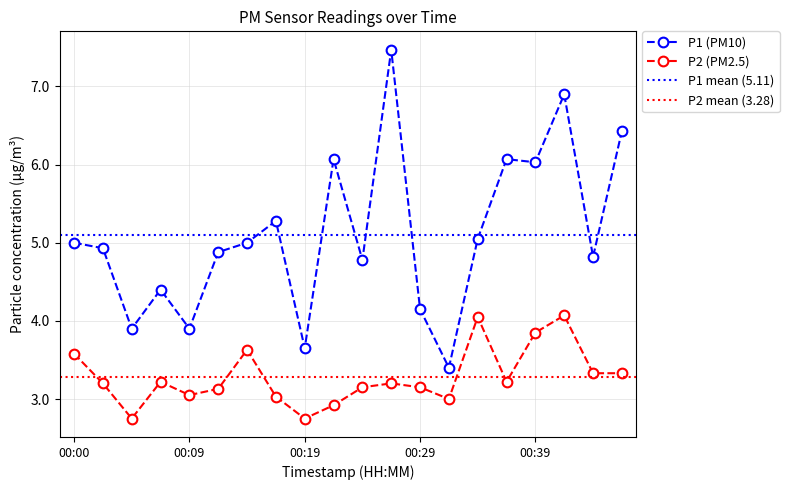

Count the number of categories in the chart.

20